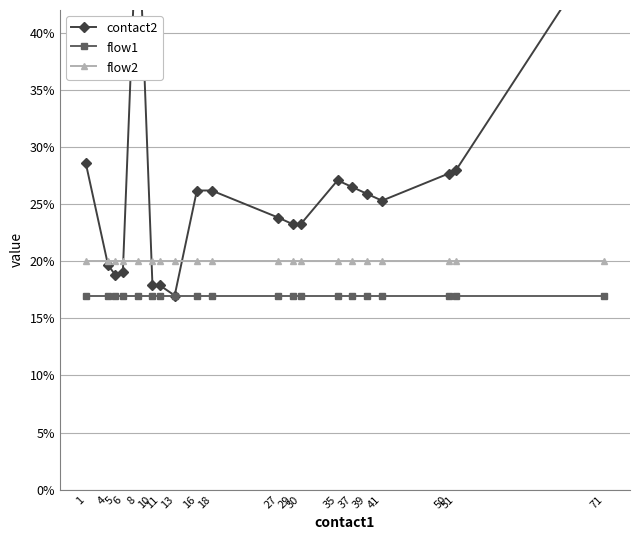

At which label is contact2 closest to 0?

13